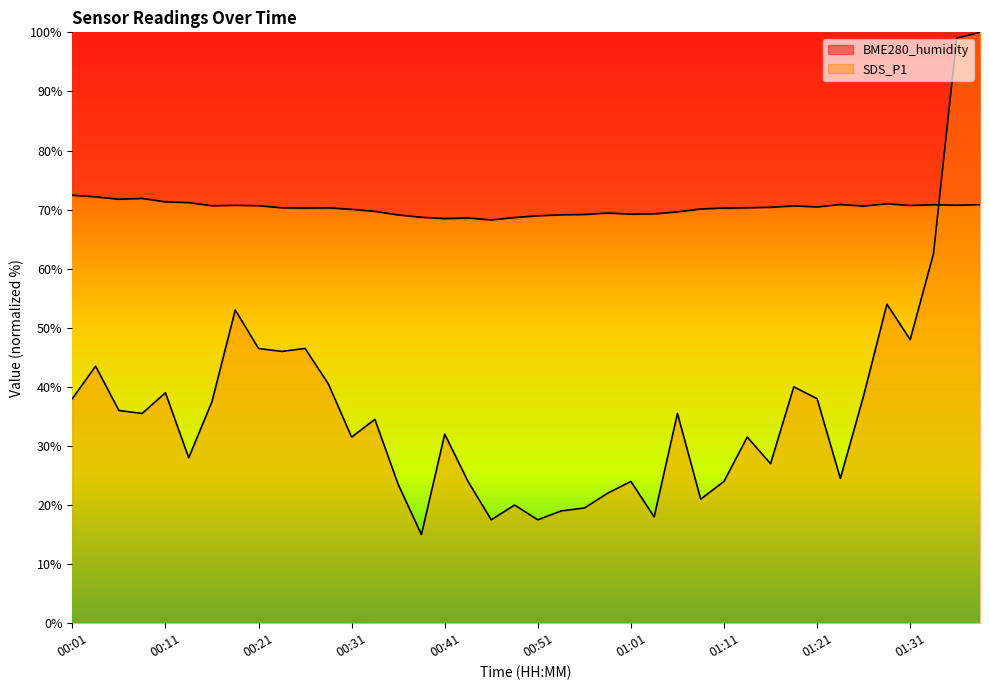

Which series ends up on top after the final intersection of BME280_humidity and SDS_P1?

SDS_P1